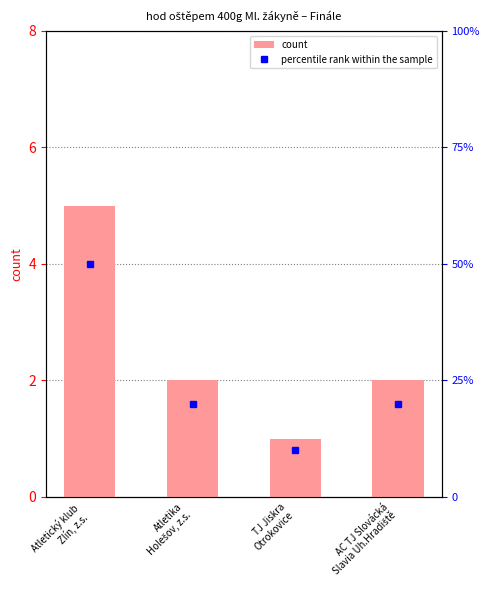

Does the chart contain any negative values?

No